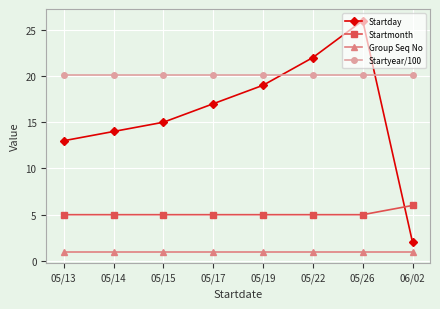

At 05/19, list the series in order from smallest to largest.

Group Seq No, Startmonth, Startday, Startyear/100